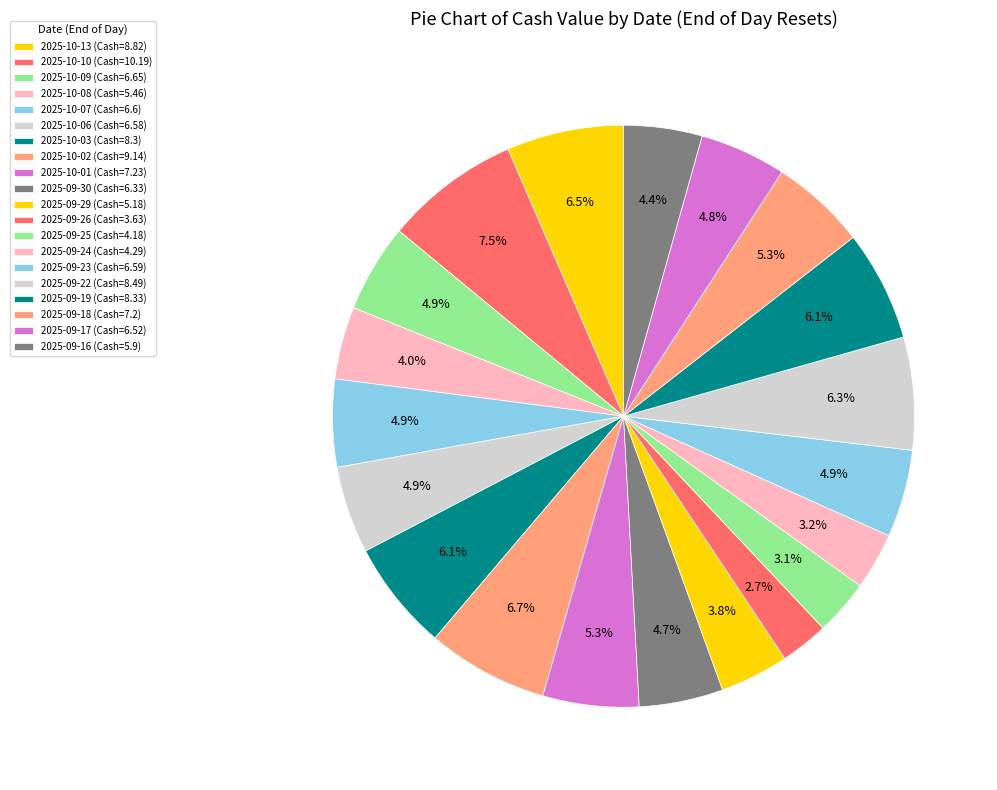

Count the number of slices in the pie.

20